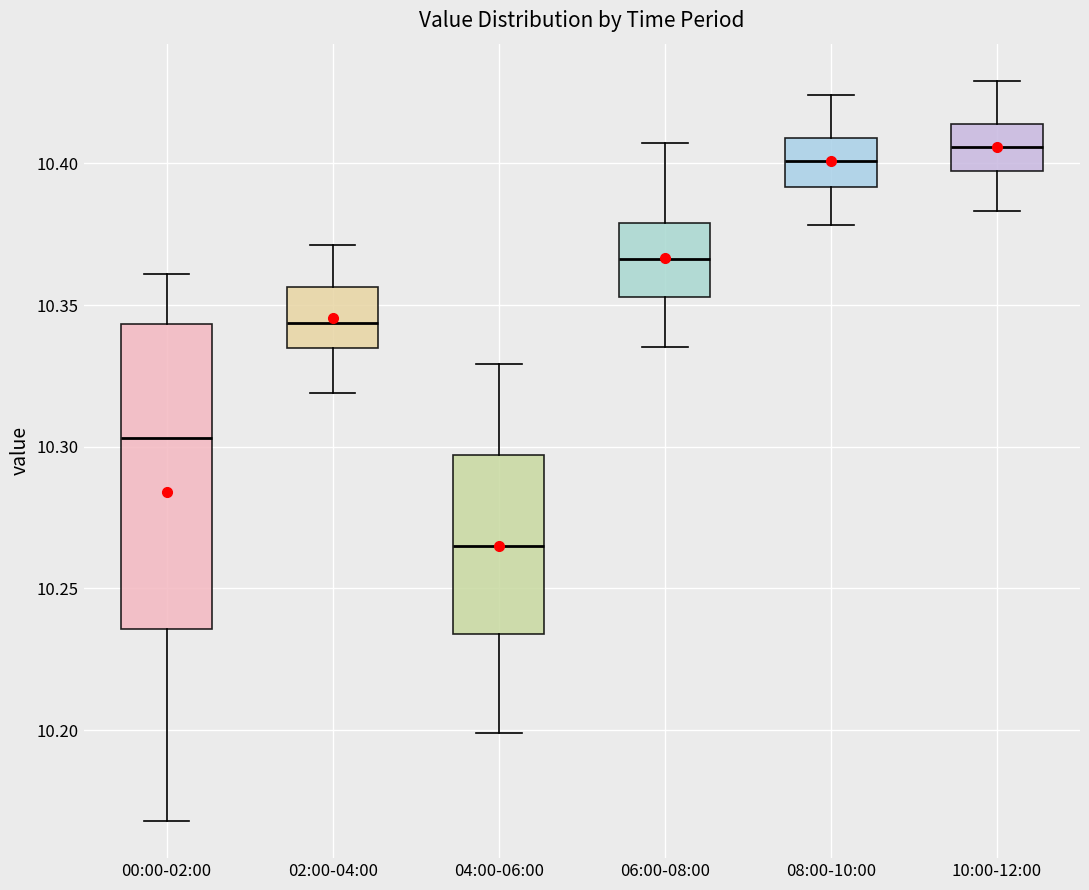

Comparing the boxes themselves (not the whiskers), which one is the tallest?

00:00-02:00